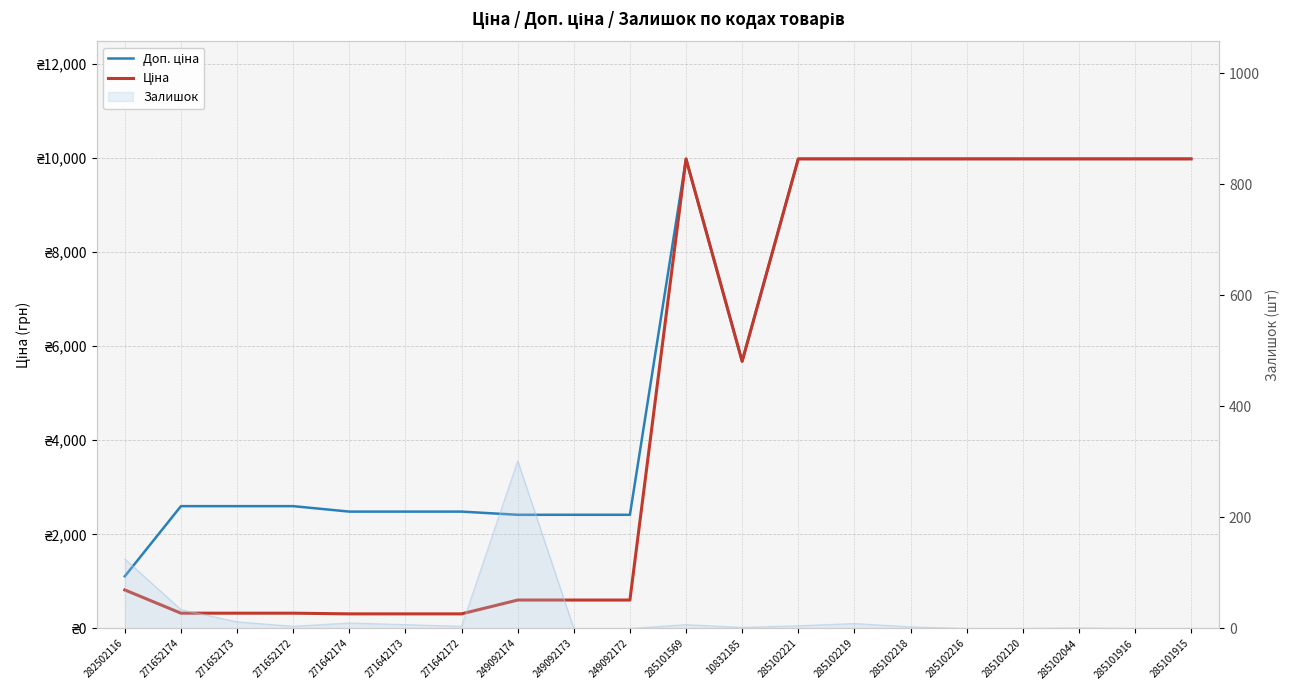

At which category does Ціна reach its first local peak?

285101569